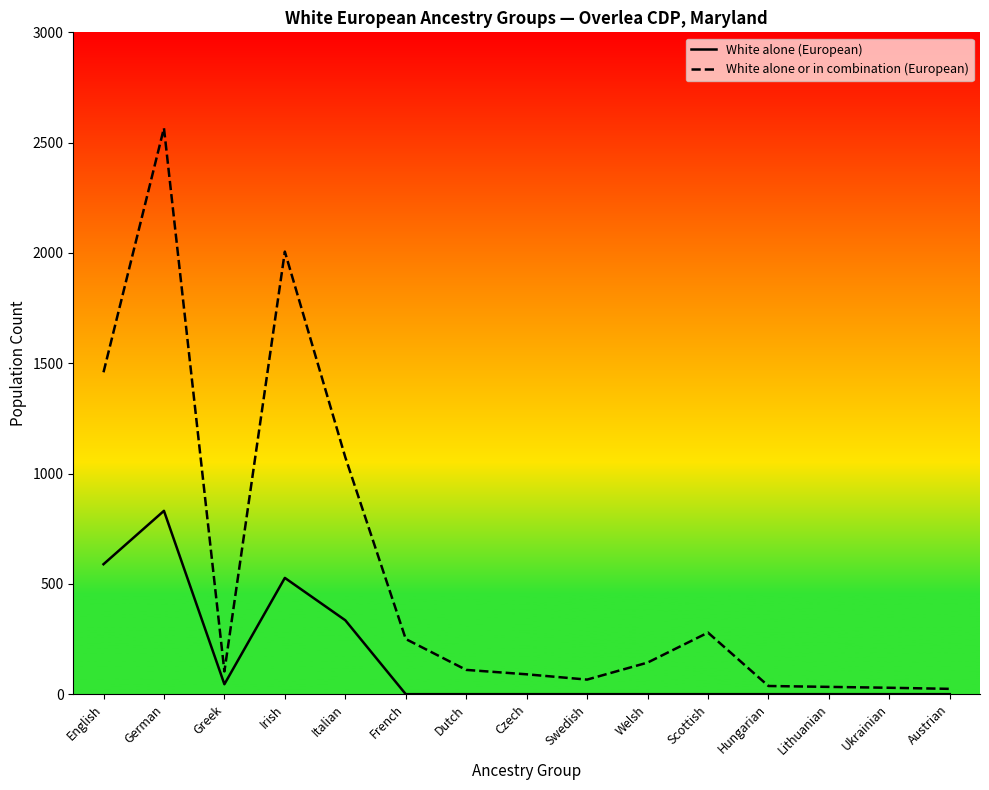

What is the maximum value shown in the chart?

2566